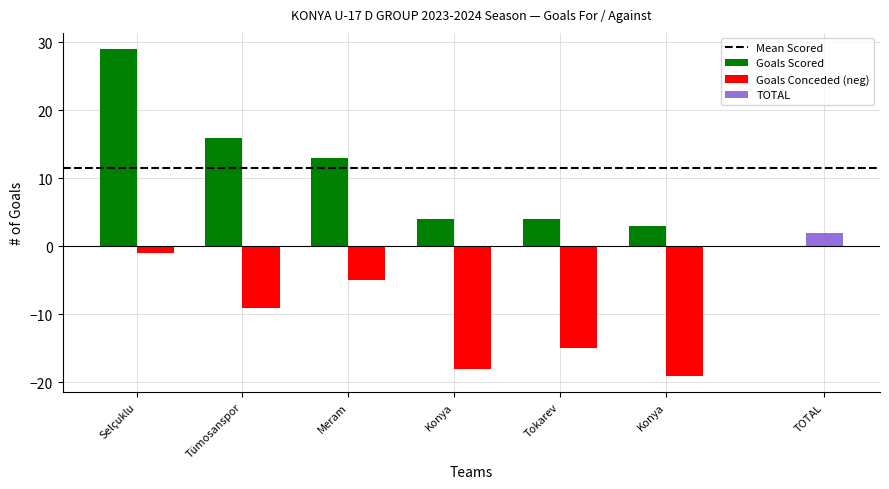

How many values in the Goals Conceded (neg) series exceed -9?

2